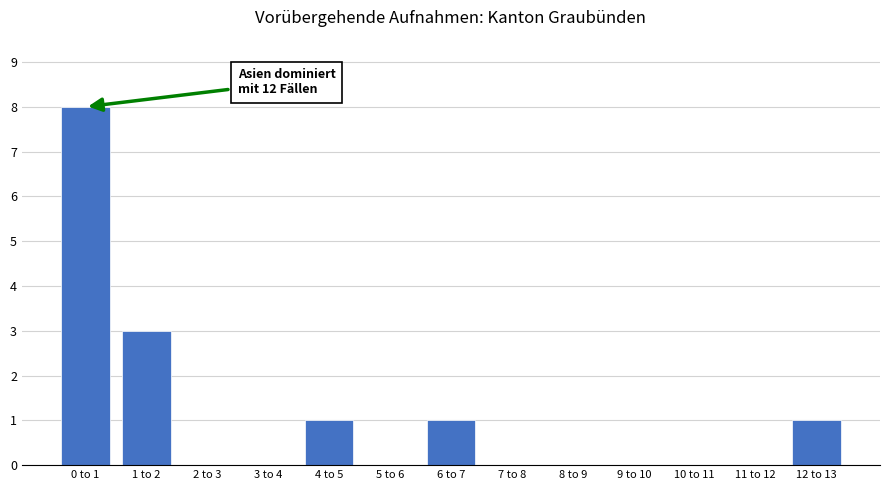

Reading right to left, what are all the values shown in this chart?

12 to 13=1	11 to 12=0	10 to 11=0	9 to 10=0	8 to 9=0	7 to 8=0	6 to 7=1	5 to 6=0	4 to 5=1	3 to 4=0	2 to 3=0	1 to 2=3	0 to 1=8